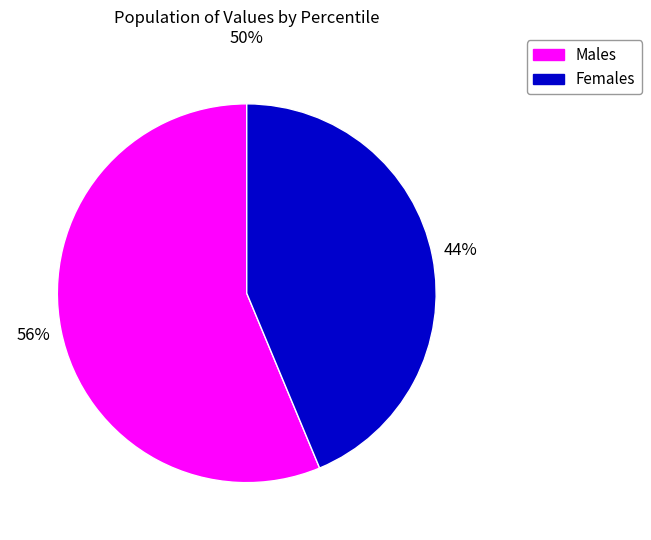

Does any single category account for the majority?

Yes